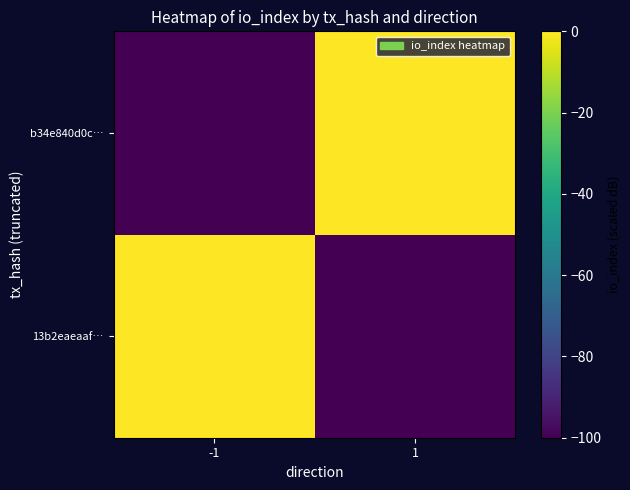

Which series changed the most between -1 and 1?

13b2eaeaaf…